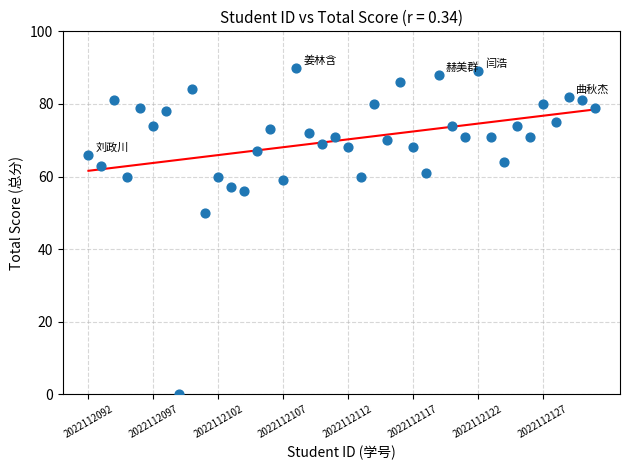

What is the range of X values (max minus min)?

39